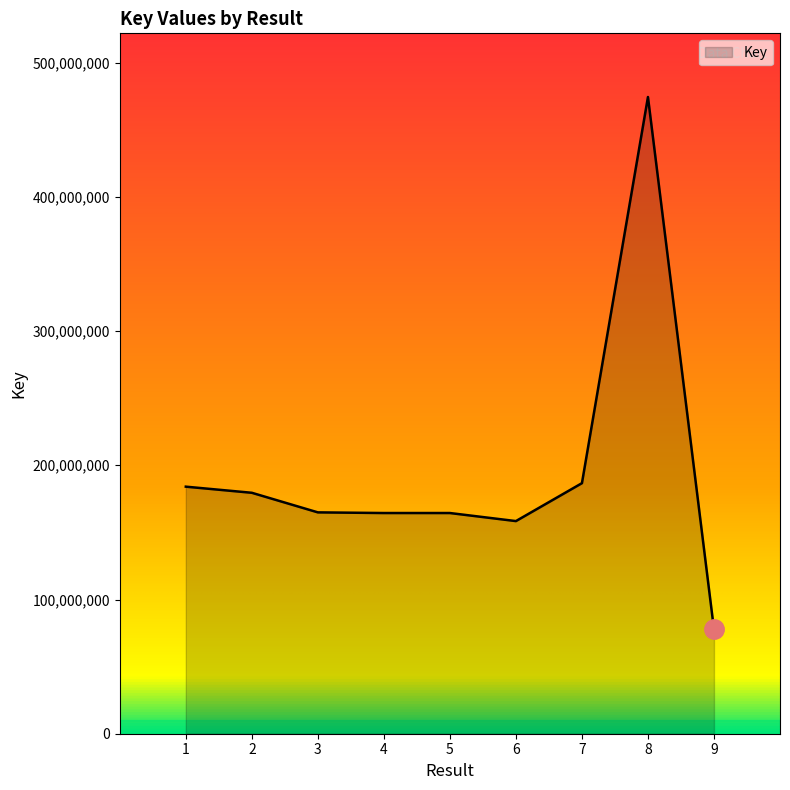

Between 6 and 3, which is larger?

3